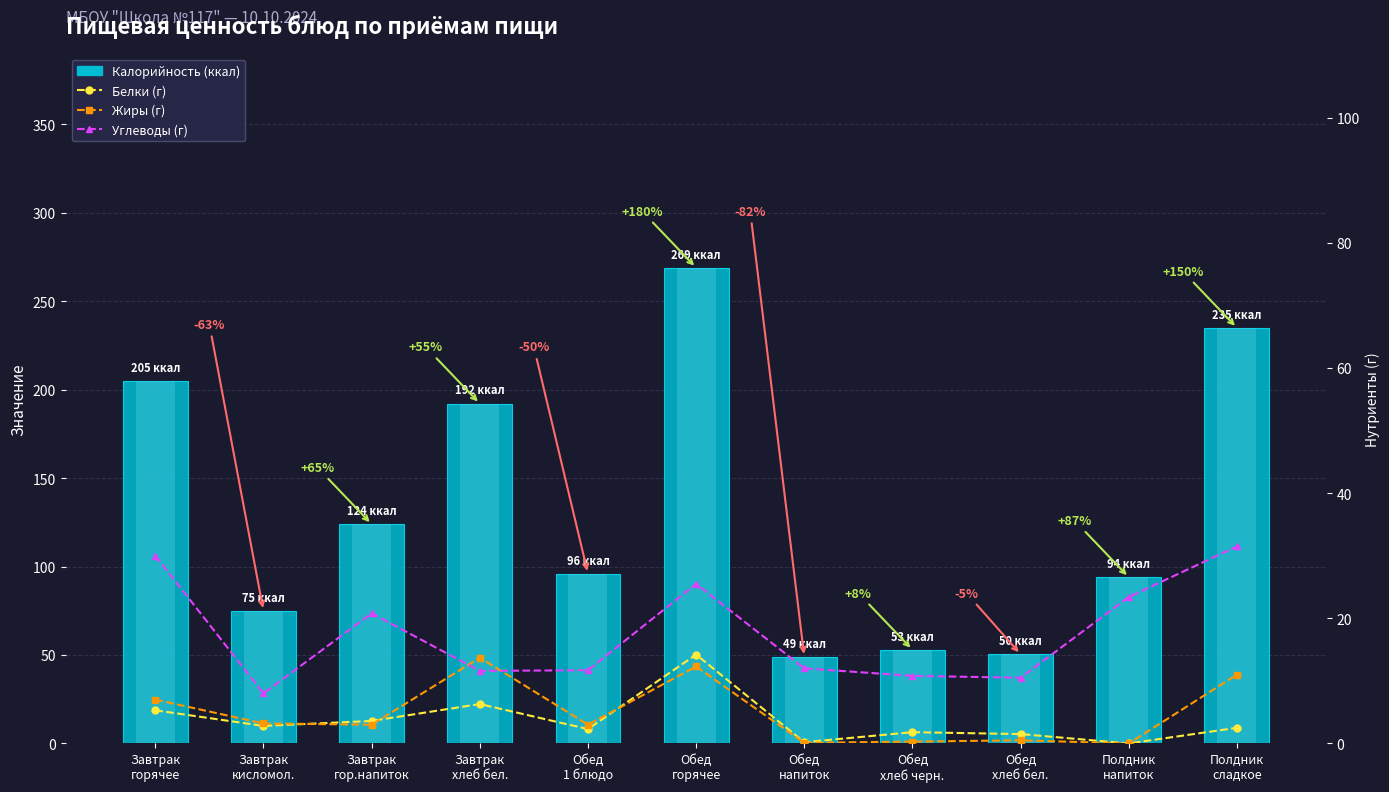

At how many categories does at least one series exceed 88?

7